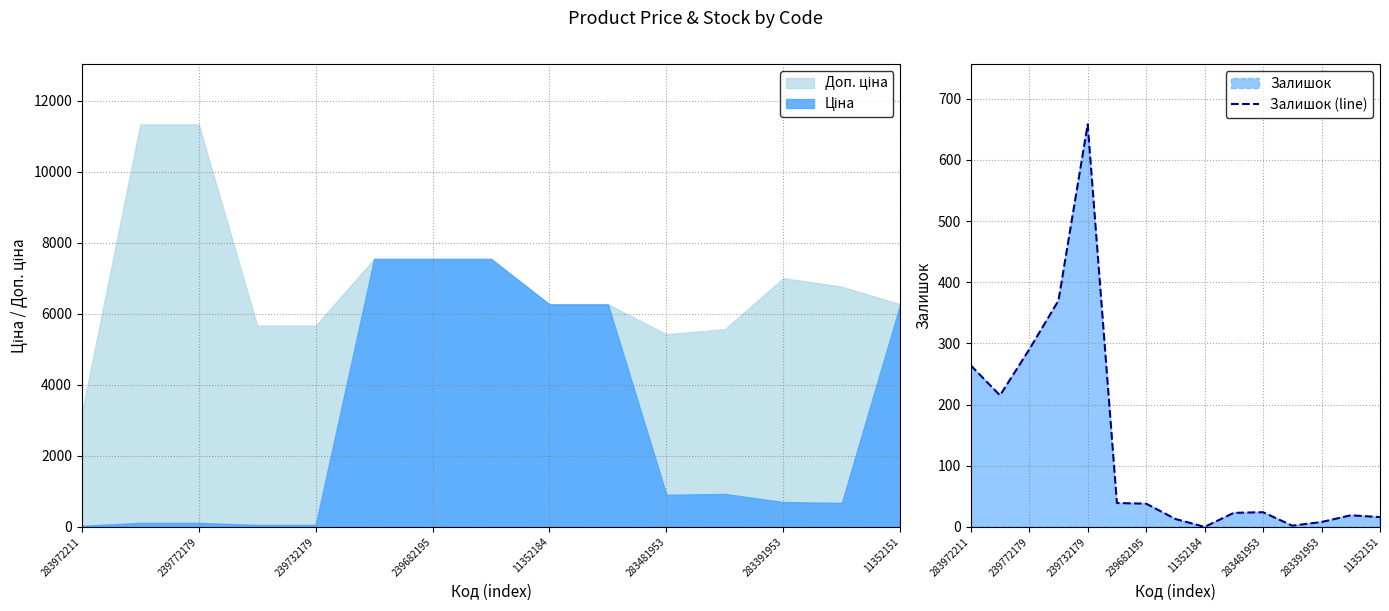

Which category has the highest value in the Залишок (line) series?

239732179